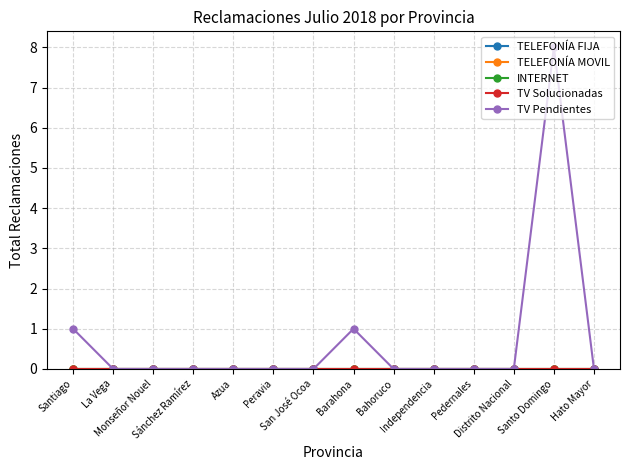

At how many categories does at least one series exceed 1?

1